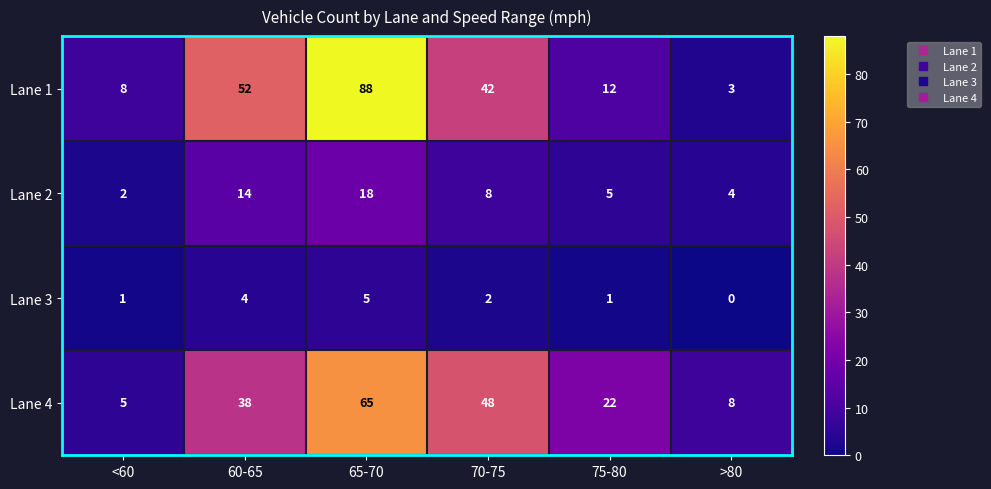

How many categories are shown in the chart?

6